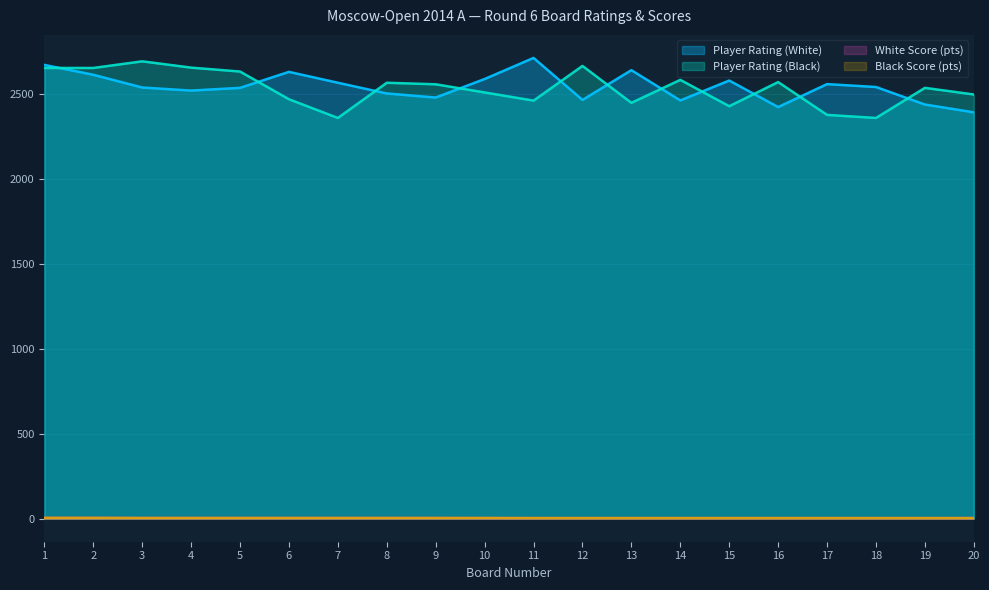

At which label is Black Score (pts) closest to 4?

3